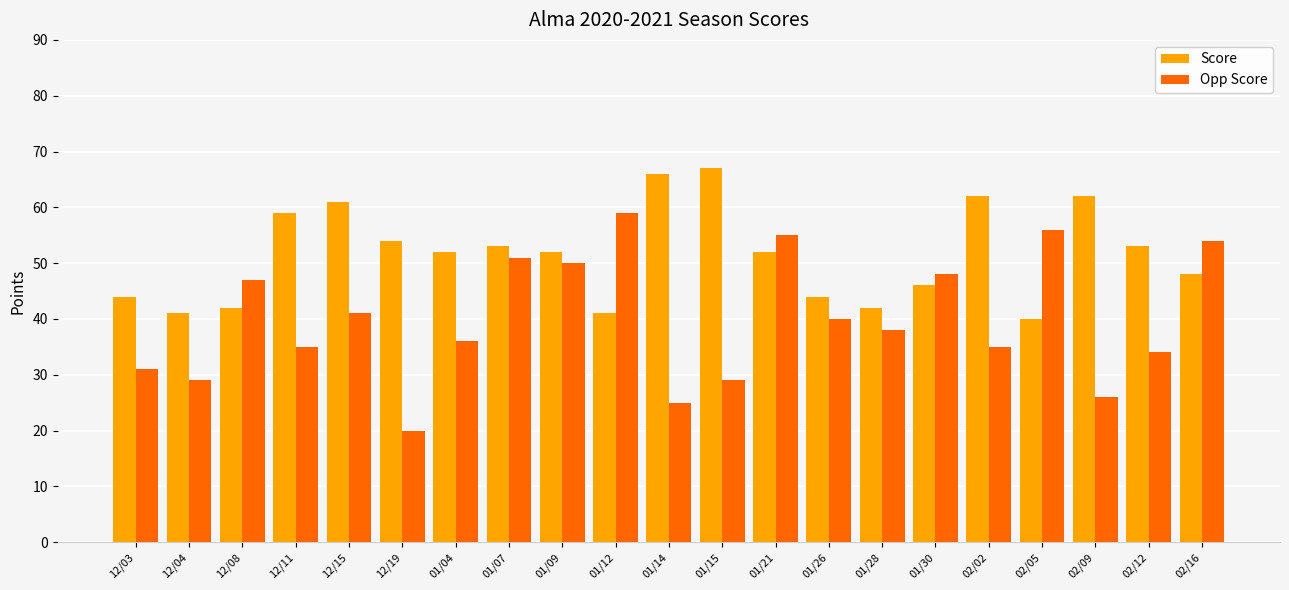

What is the difference between the second highest and minimum values in the Score series?

26